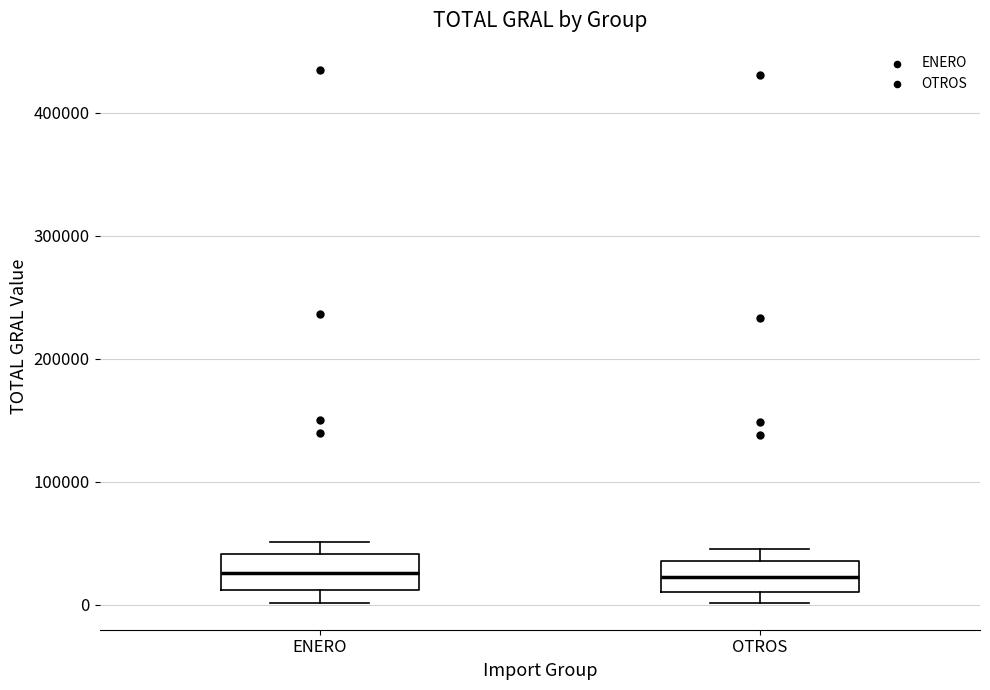

Reading left to right, read every box against the y-axis: the position of its median line, the range the box covers, and the ends of its whiskers. The values are not printed on the chart, so give them approximately, as read against the axis.

ENERO: median 30000, box 10000 to 40000, whiskers 0 to 50000
OTROS: median 20000, box 10000 to 40000, whiskers 0 to 50000